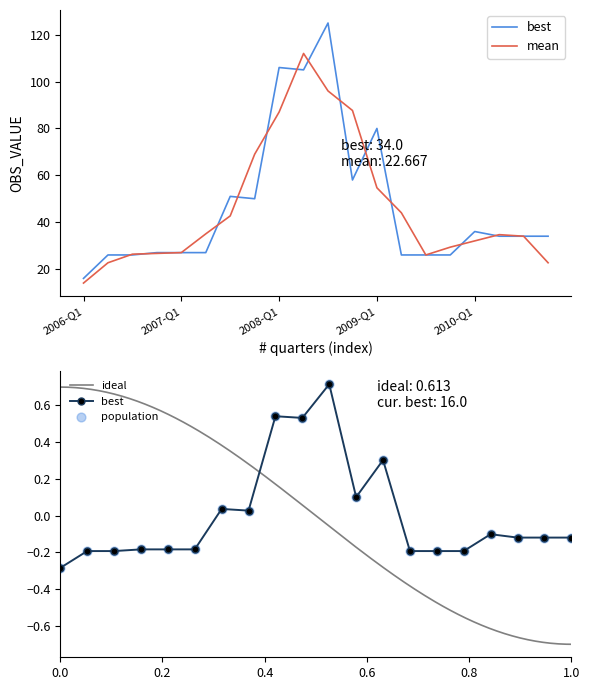

What is the ratio of the value at 2008-Q3 to the value at 2006-Q3?

4.8